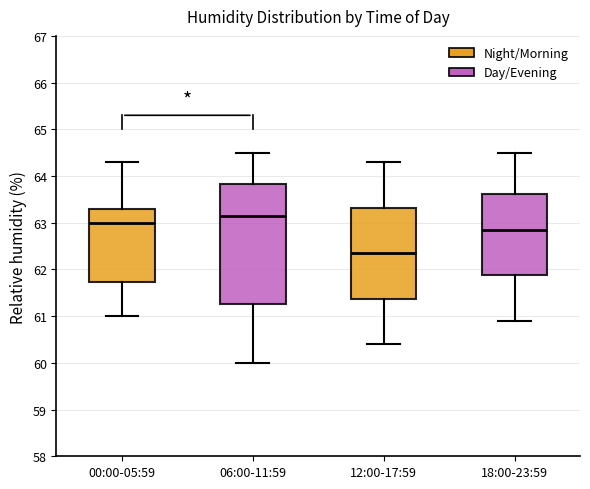

Reading left to right, read every box against the y-axis: the position of its median line, the range the box covers, and the ends of its whiskers. The values are not printed on the chart, so give them approximately, as read against the axis.

00:00-05:59: median 63.0, box 61.7 to 63.3, whiskers 61.0 to 64.3
06:00-11:59: median 63.2, box 61.3 to 63.8, whiskers 60.0 to 64.5
12:00-17:59: median 62.4, box 61.4 to 63.3, whiskers 60.4 to 64.3
18:00-23:59: median 62.9, box 61.9 to 63.6, whiskers 60.9 to 64.5